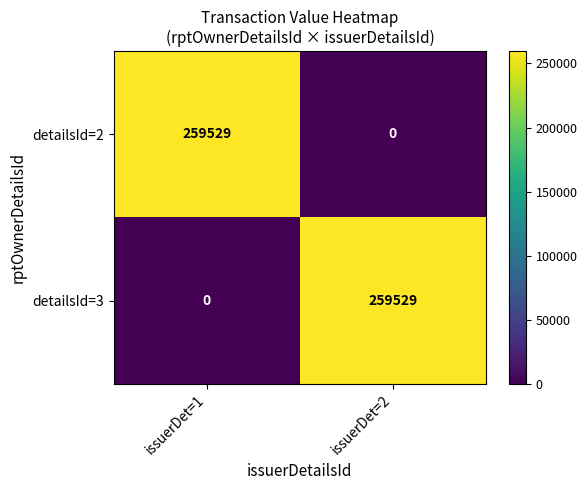

True or false: detailsId=3 has a value of 94453 at issuerDet=1.

False